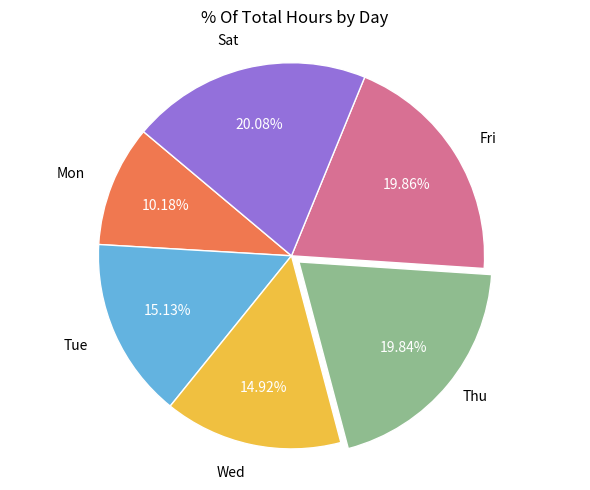

Approximately how many times larger is the value at Fri compared to Mon?

2.0